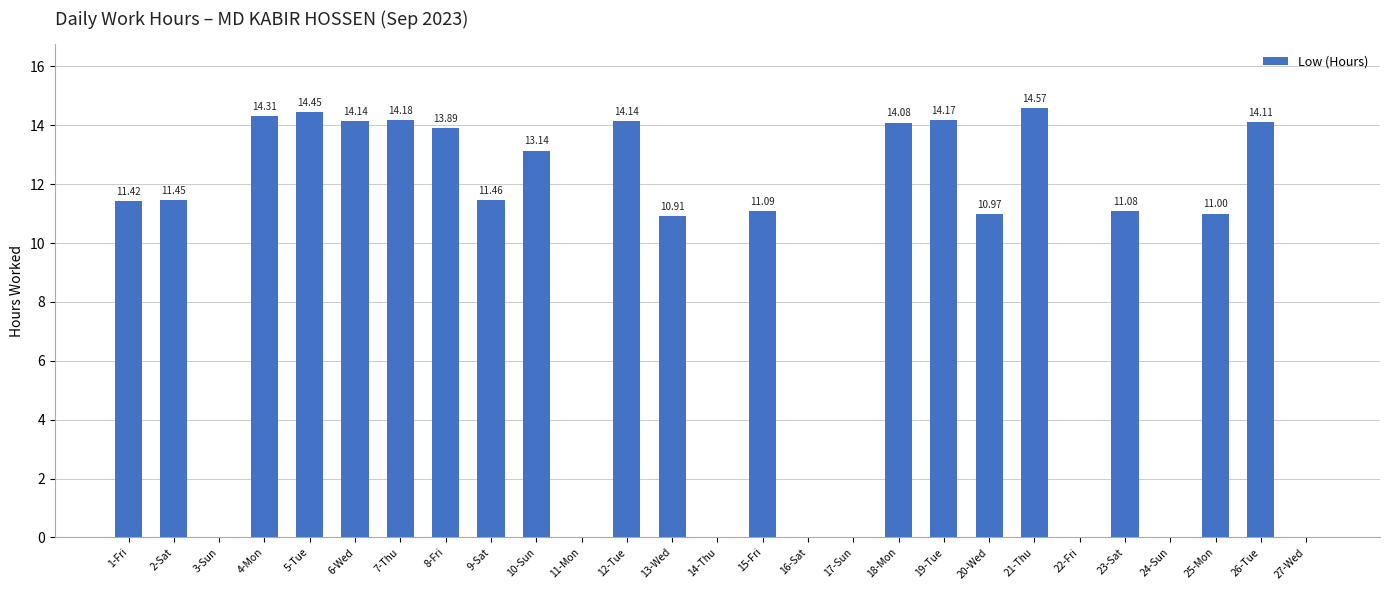

What is the sum of all values?

244.6